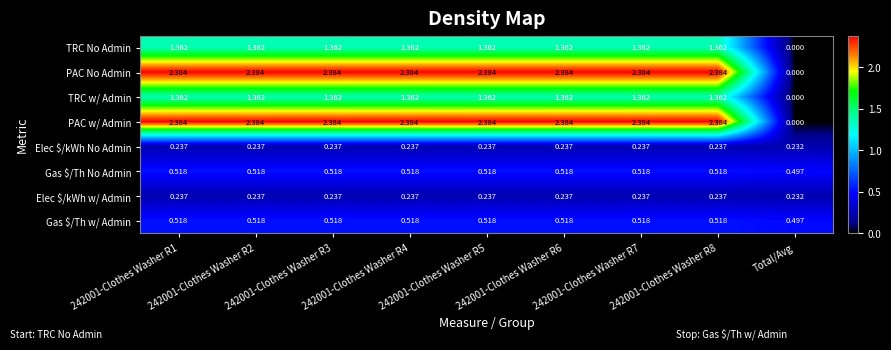

Where is Elec $/kWh No Admin nearest to the value 0?

Total/Avg